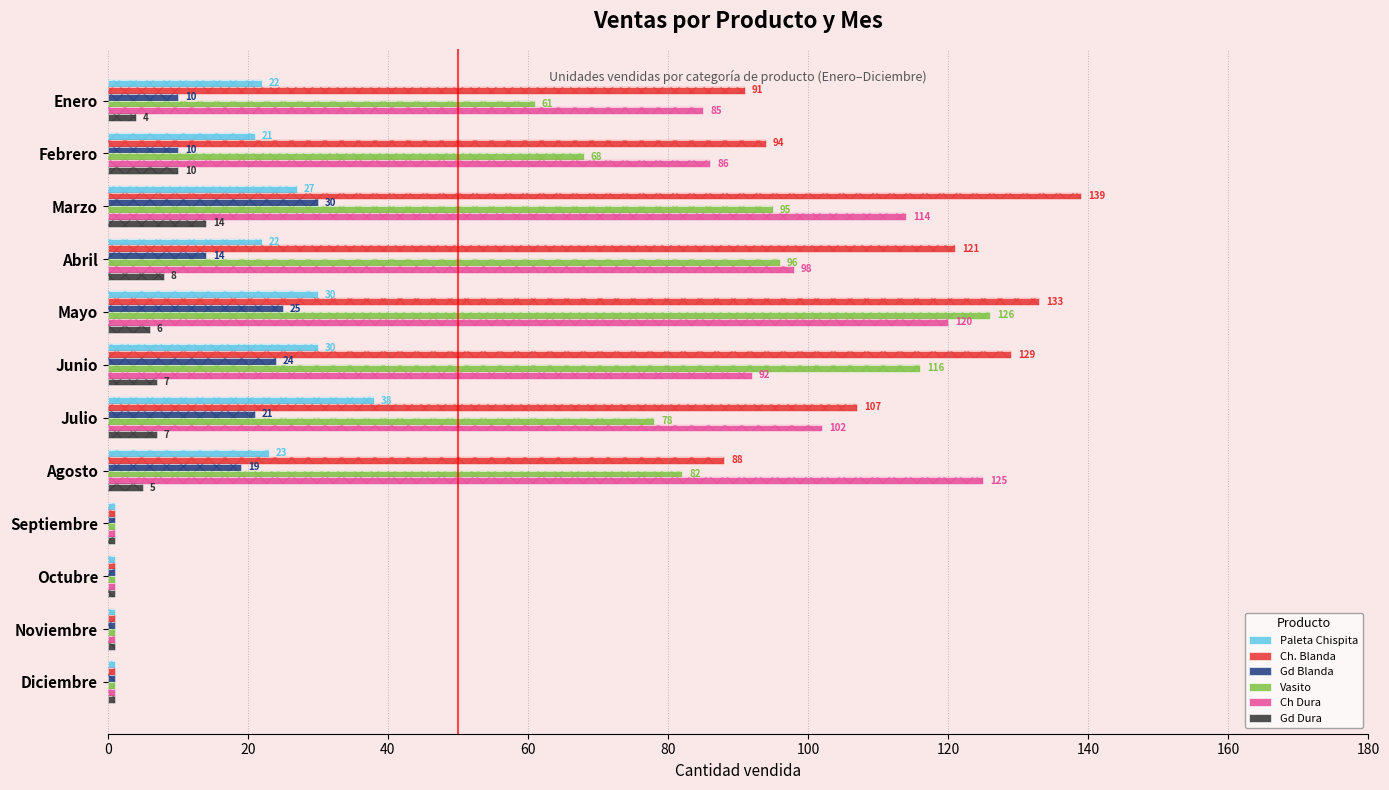

True or false: Ch. Blanda has a value of 168 at Febrero.

False